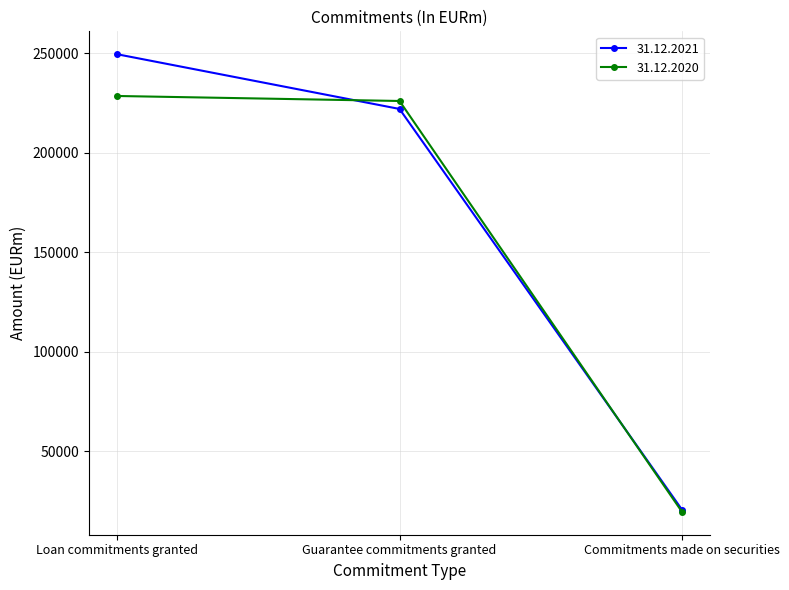

Reading left to right, what are all the values shown in this chart?

31.12.2021: 249393	221912	20729
31.12.2020: 228424	225915	19645